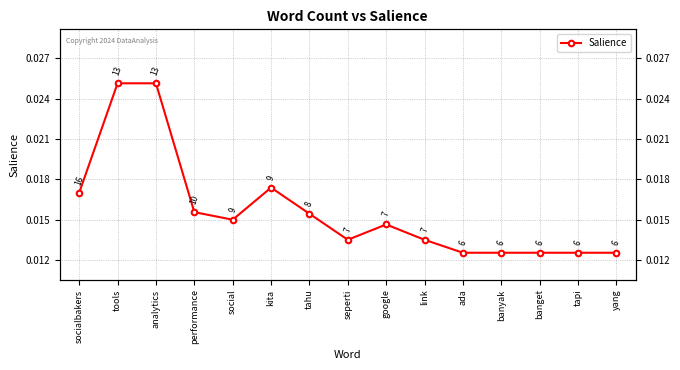

At which category does the data reach its first local valley?

social